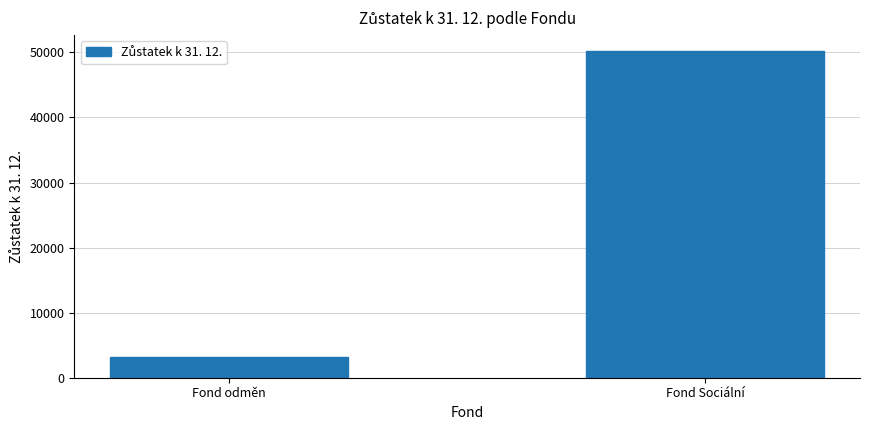

Rank the categories by value from highest to lowest.

Fond Sociální, Fond odměn